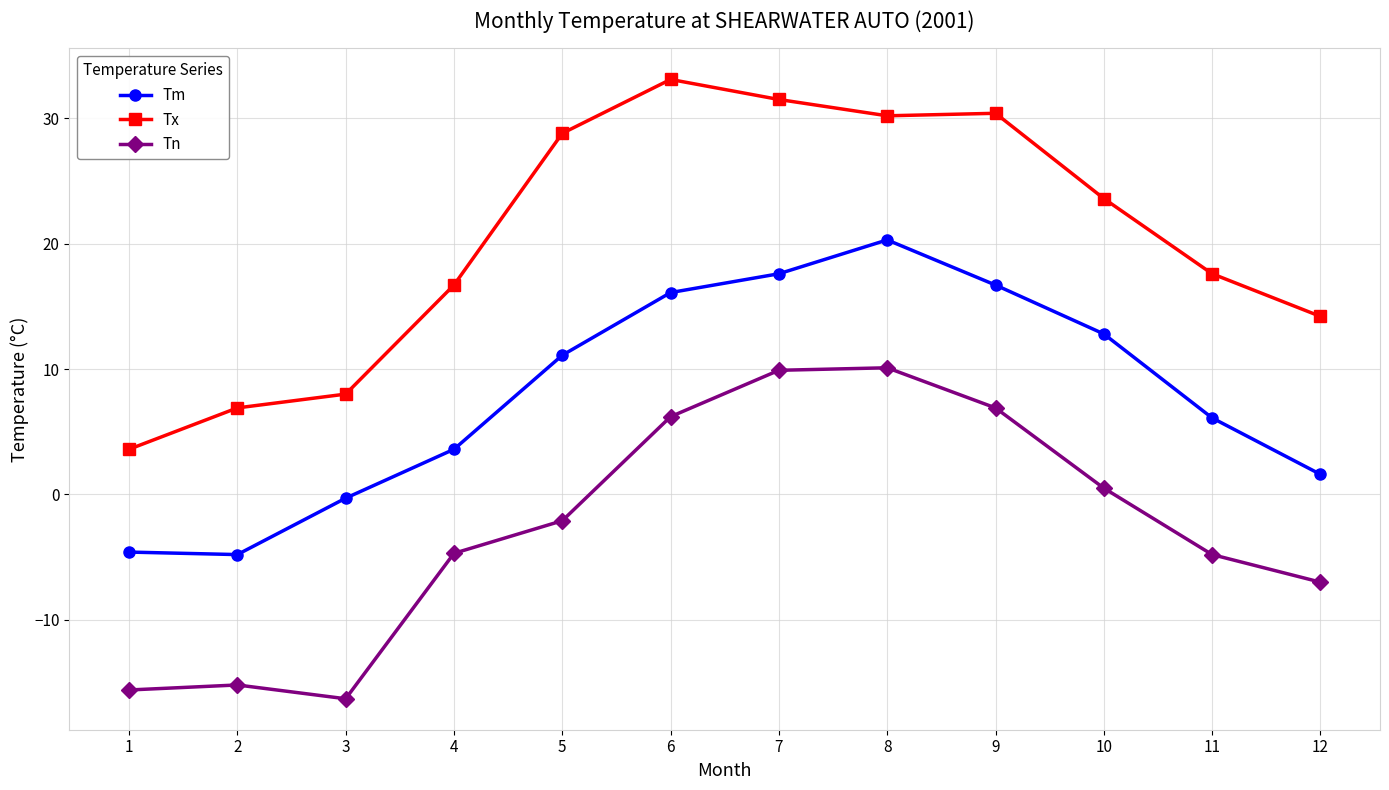

True or false: Tx and Tn cross at least once.

False